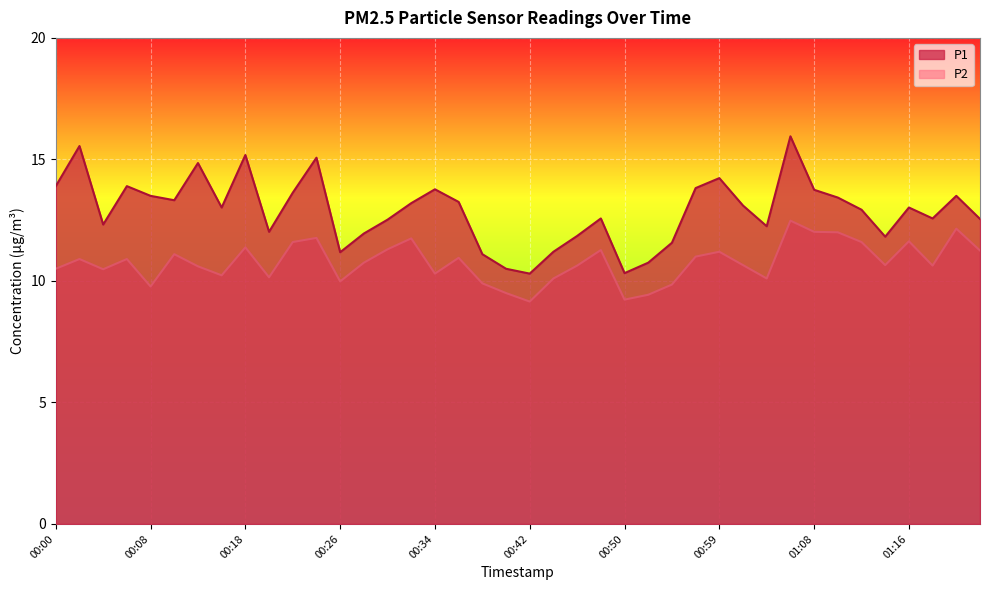

What is the minimum value shown in the chart?

9.2